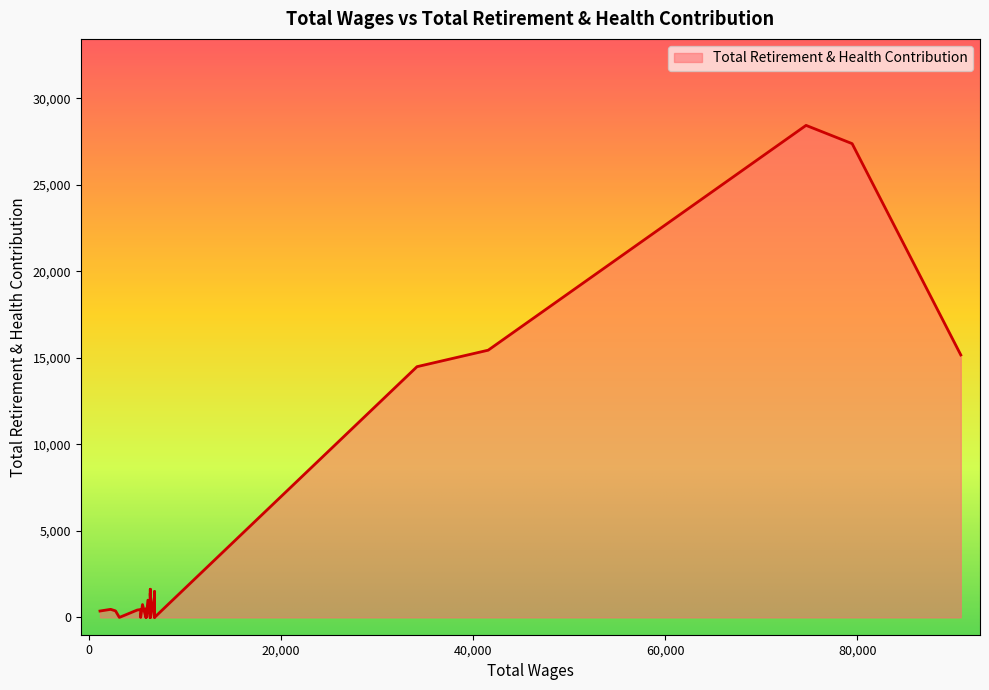

The value at 5554.0 is 744. True or false?

True